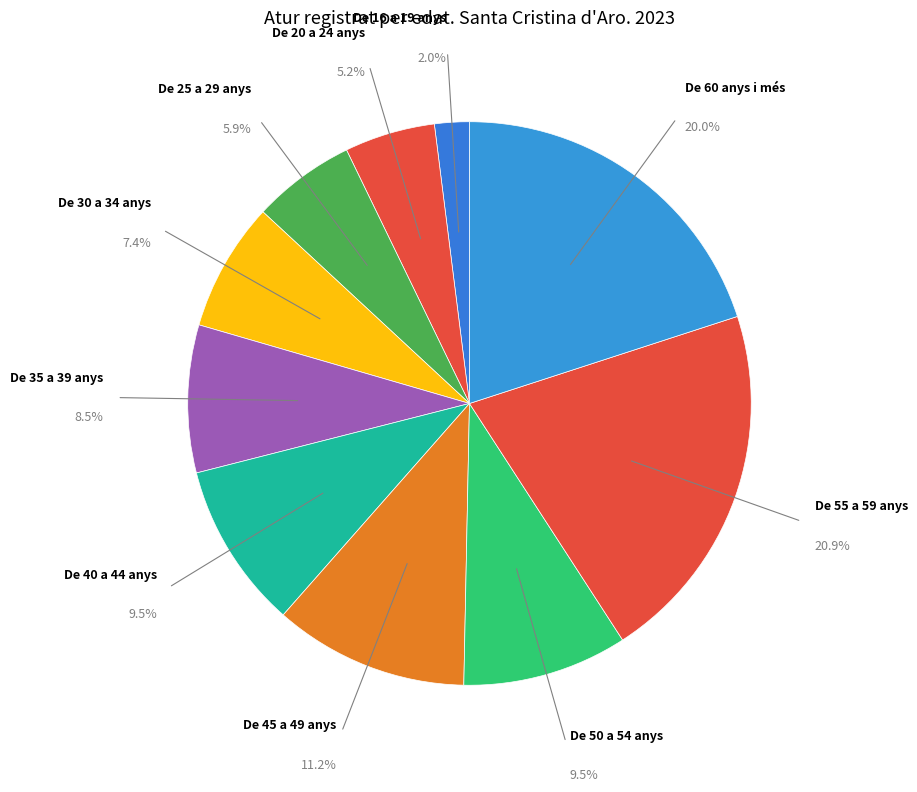

How many segments does this pie chart have?

10